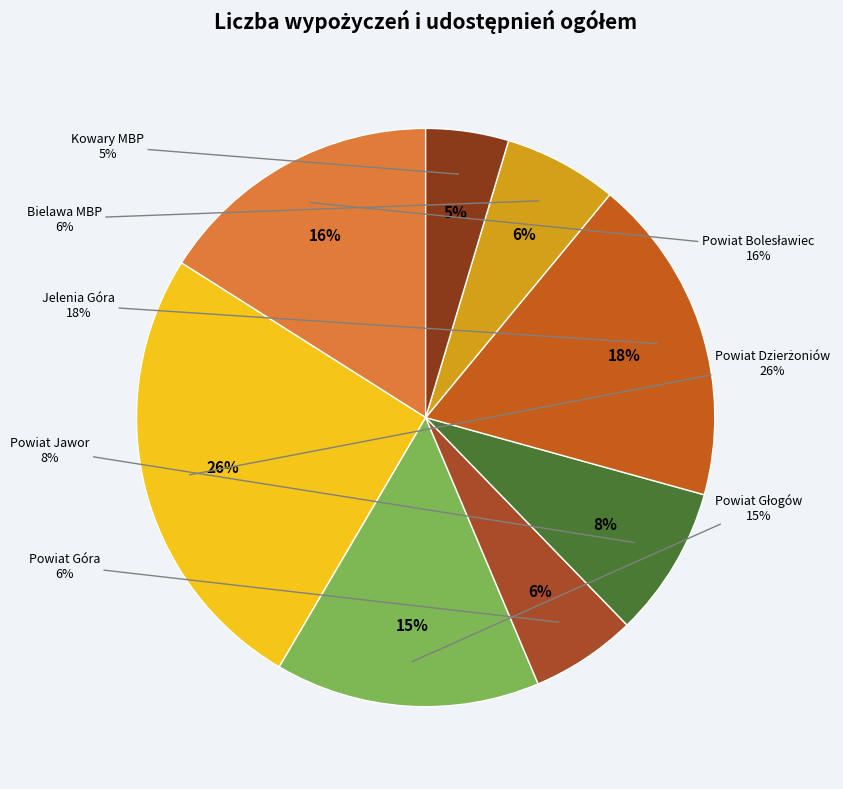

To the nearest percent, what portion does Kowary MBP represent?

5%